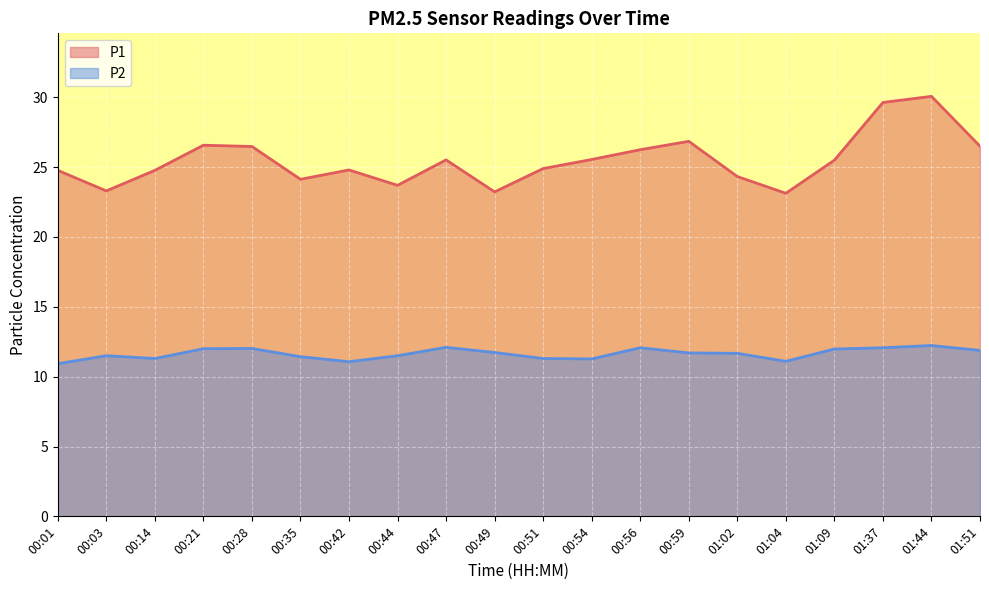

What is the spread (max minus min) of values at 01:51?

14.6